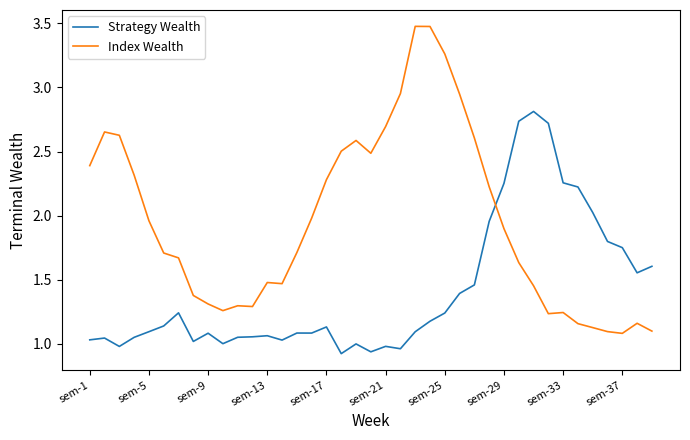

What is the difference between the maximum and minimum values in the Strategy Wealth series?

1.9